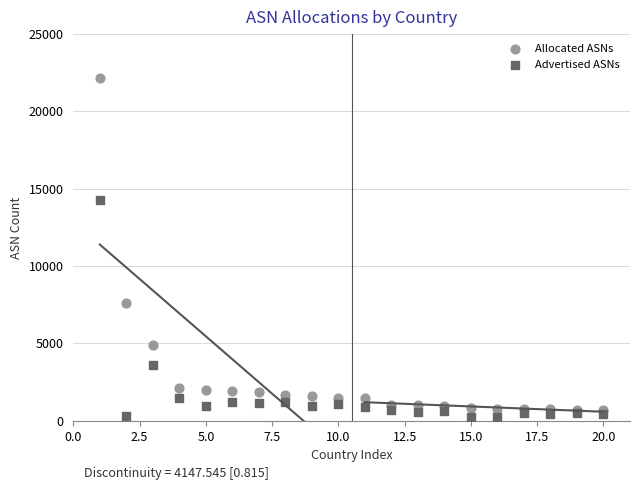

In the Allocated ASNs series, what Y value is closest to 11398?

7593